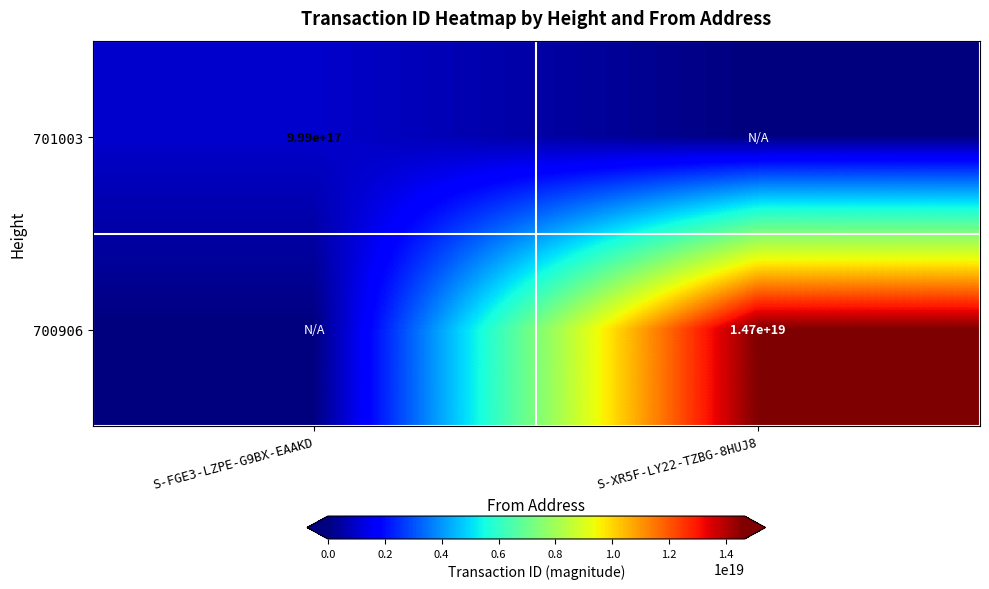

The 701003 series shows 999000000000000000 at S-FGE3-LZPE-G9BX-EAAKD. True or false?

True